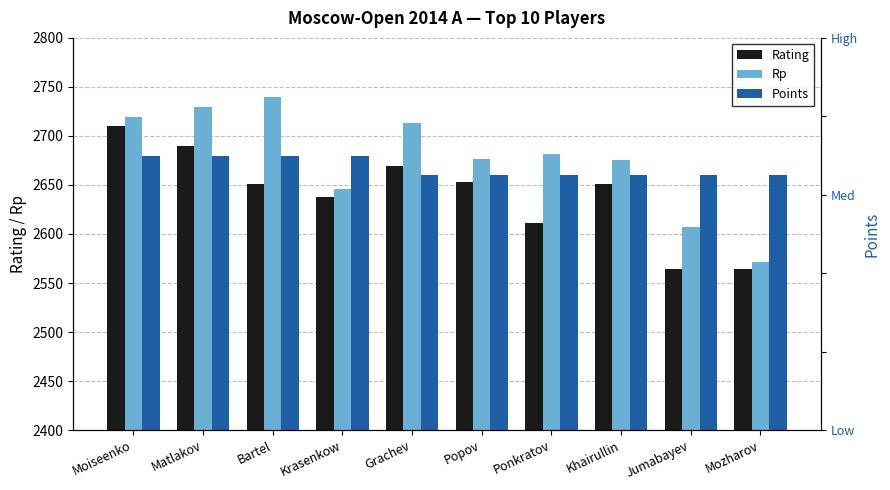

What is the value of the Rating bar at the 6th from the left?

2653.0